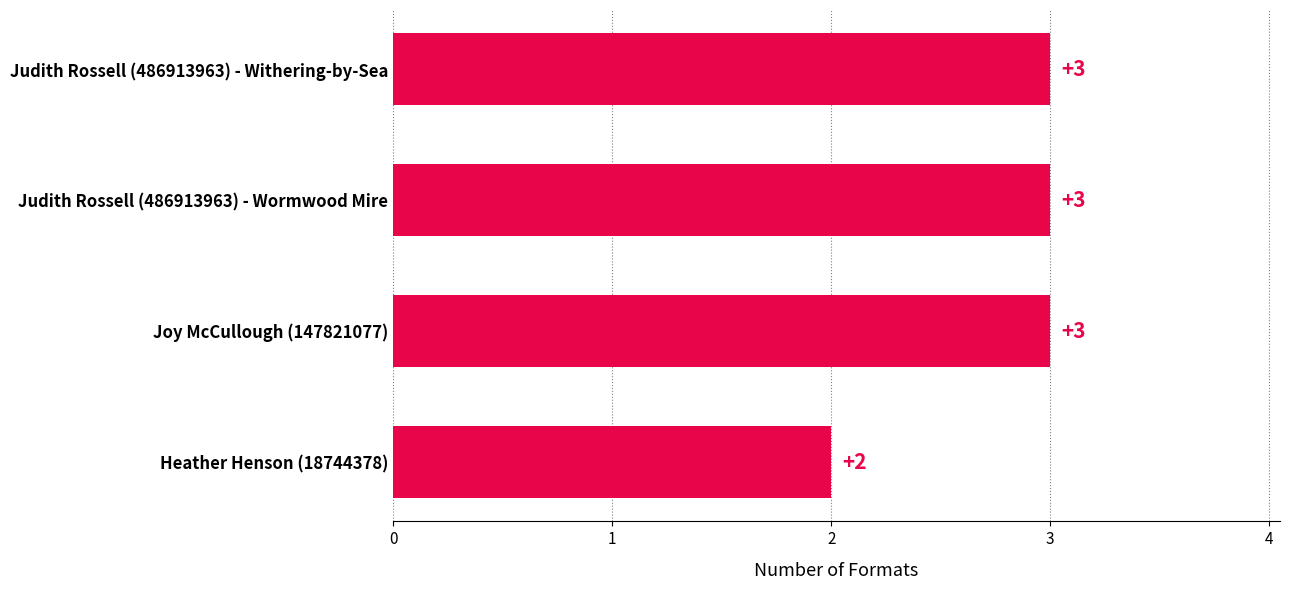

What is the sum of the values at Joy McCullough (147821077) and Judith Rossell (486913963) - Withering-by-Sea?

6